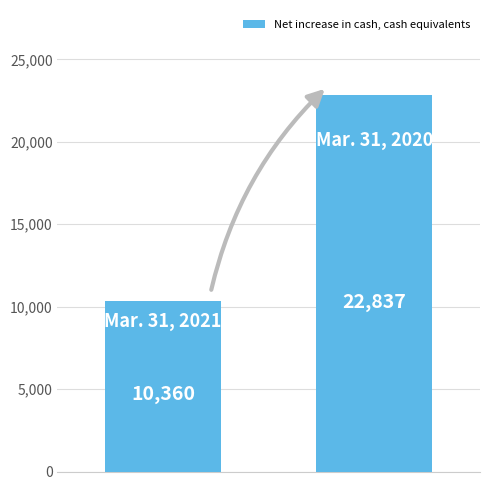

How many bars are there in total?

2